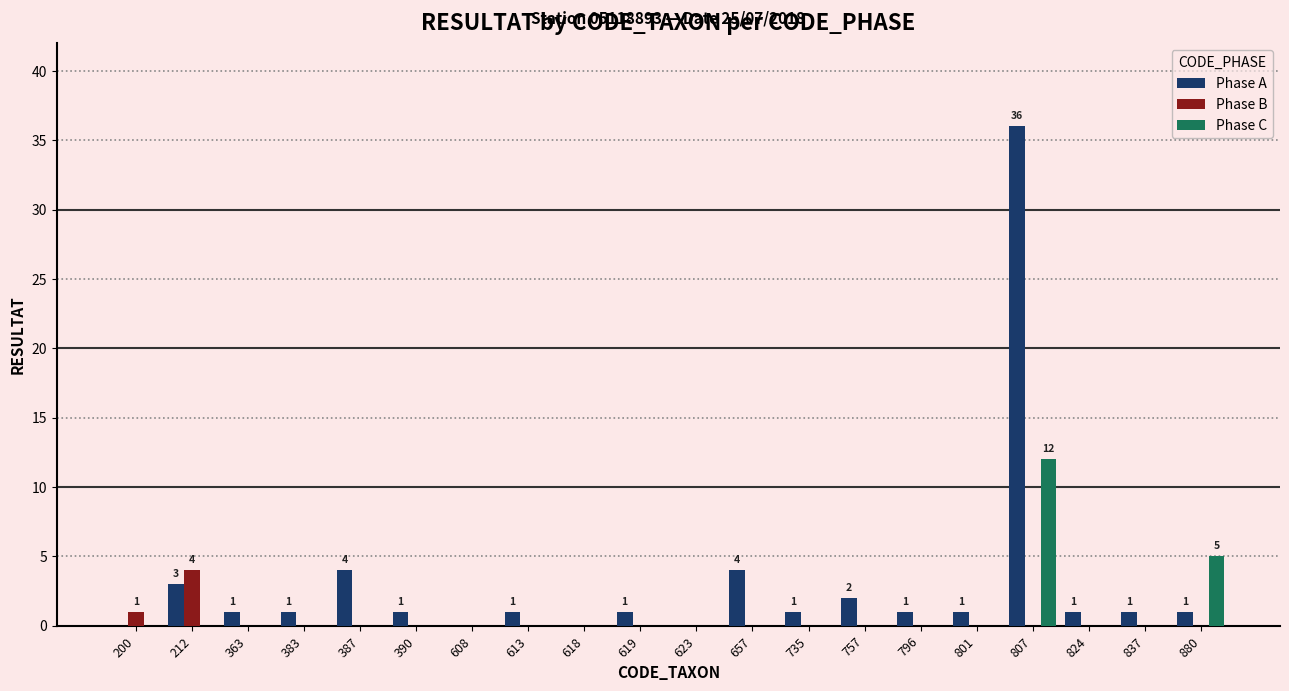

Does the chart contain stacked bars?

No